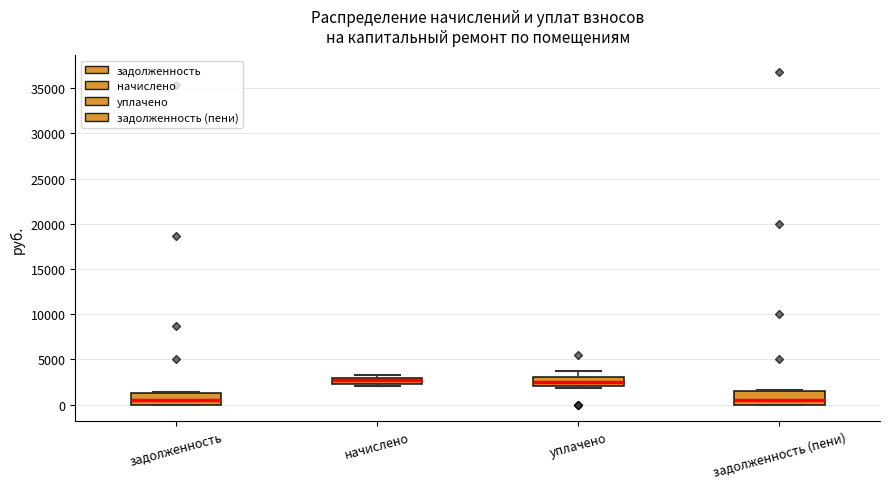

Where is the lower edge of the box for задолженность on the y-axis? The values are not printed on the chart, so give them approximately, as read against the axis.

0